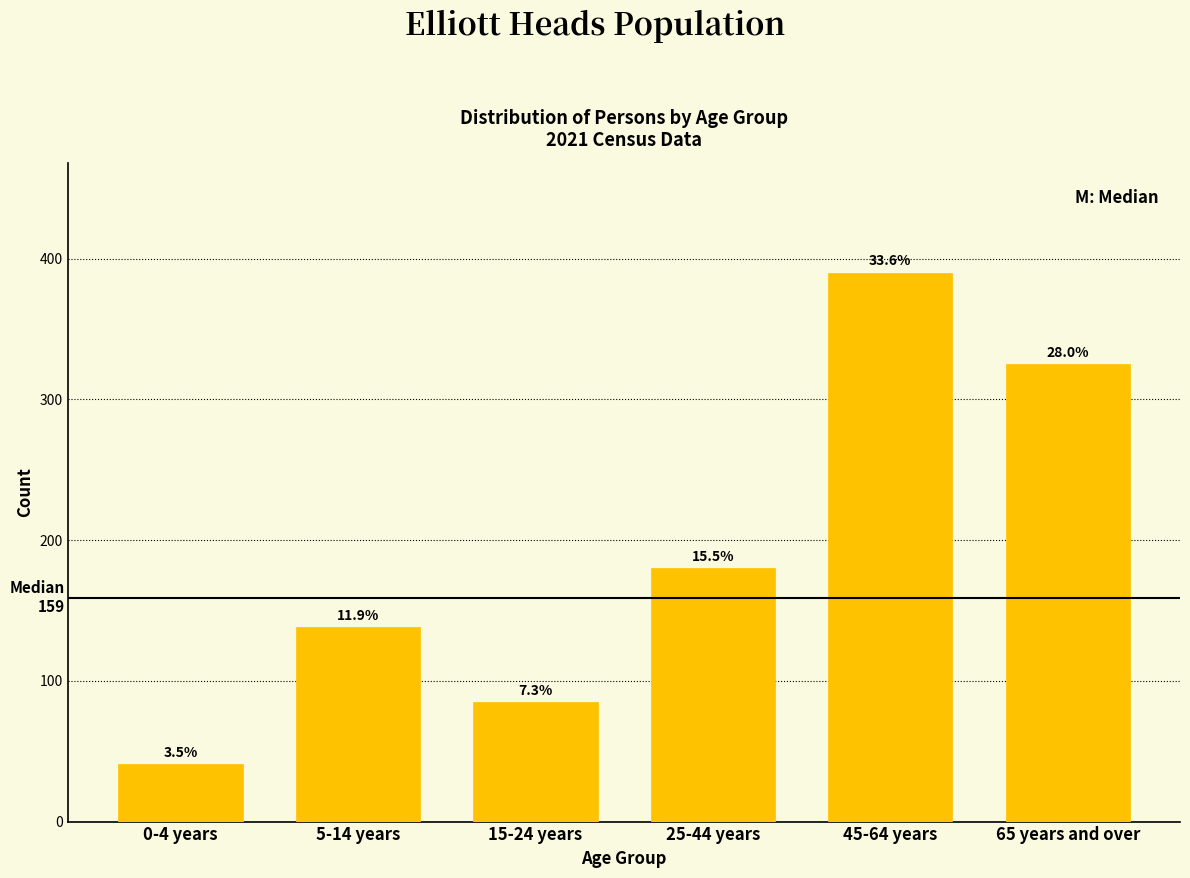

Does the chart contain any negative values?

No